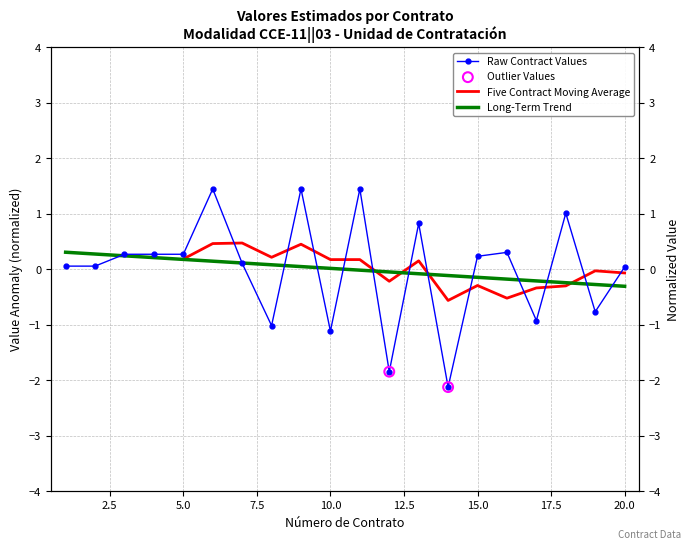

What is the change in value from 2 to 18?

+1.0